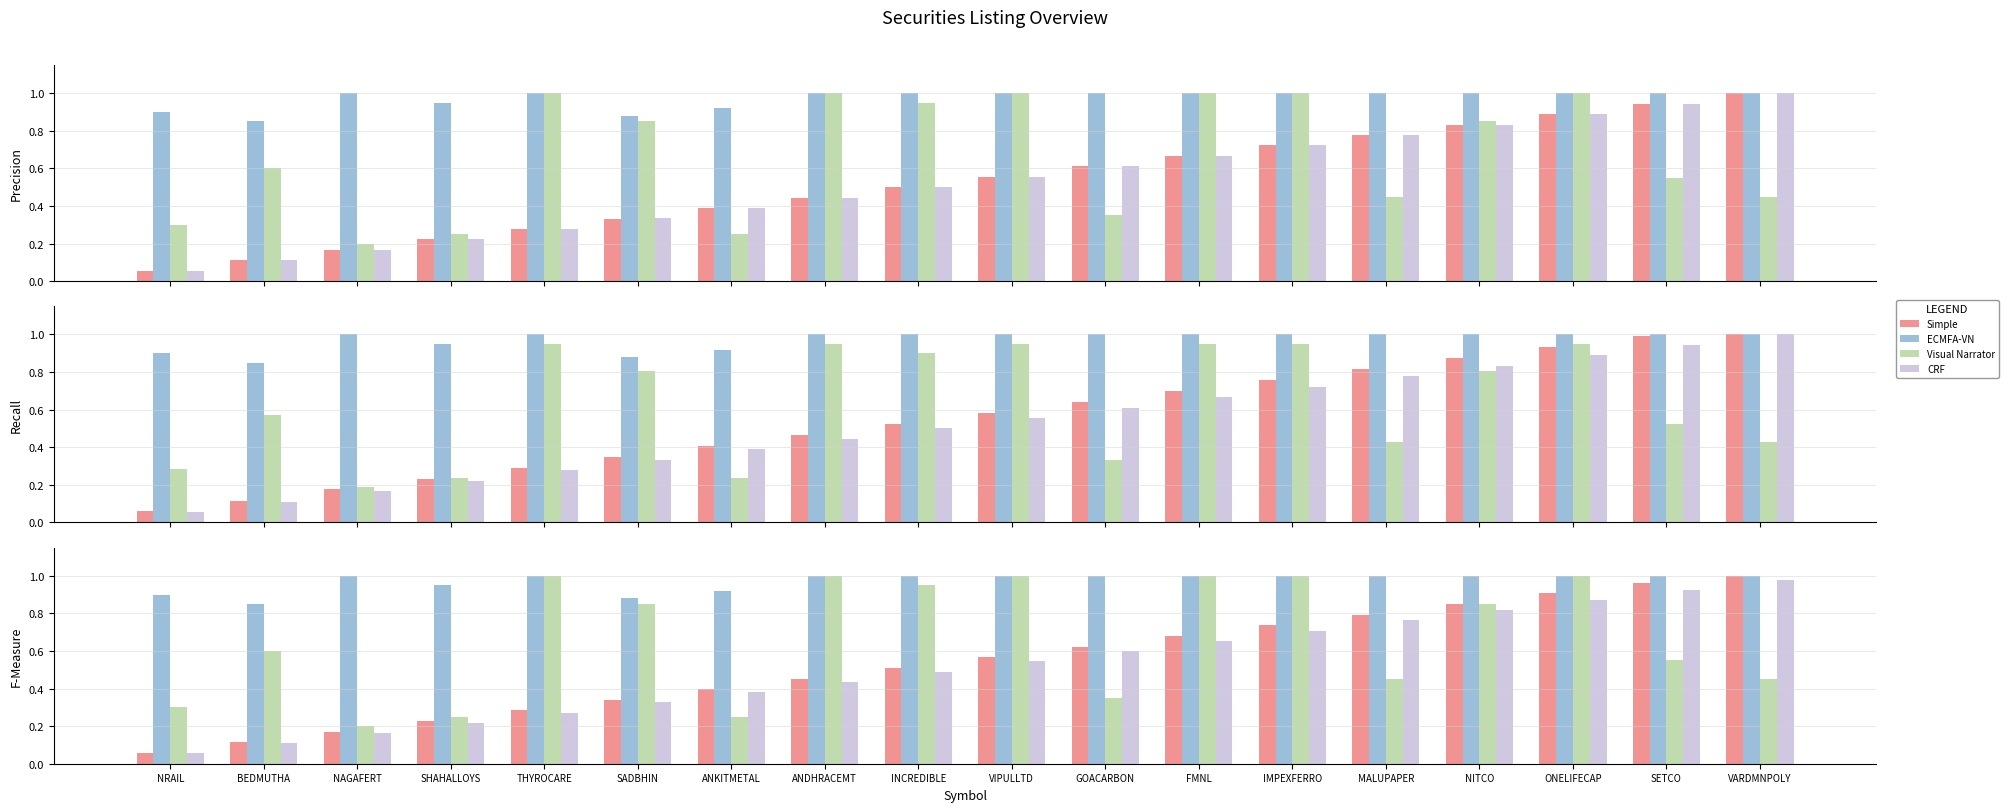

What is the difference between the maximum and second lowest values in the Visual Narrator series?

0.8